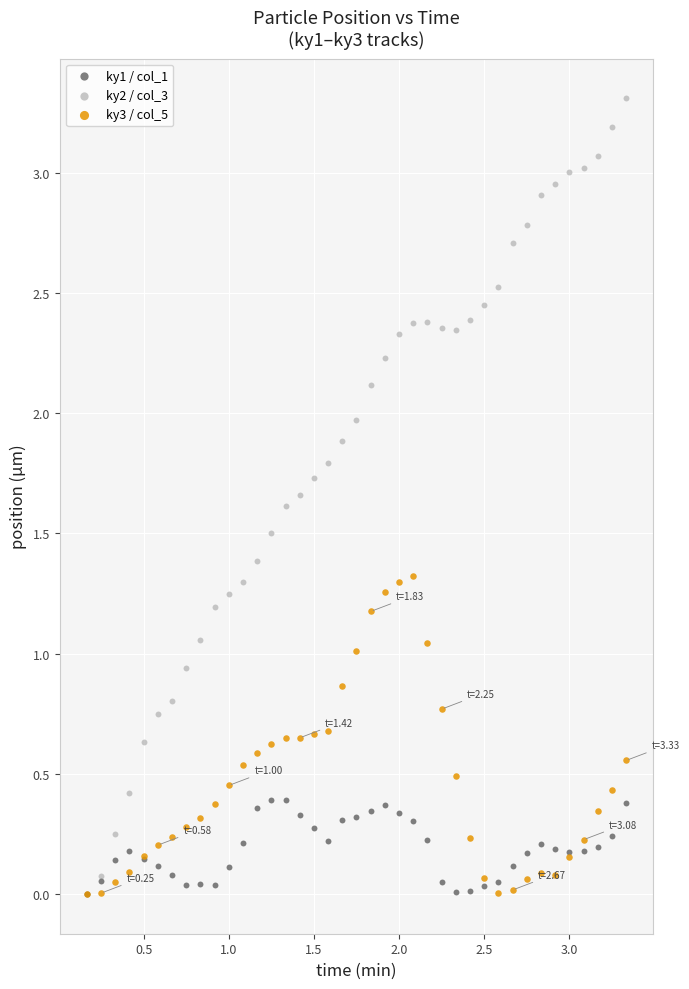

What are all the series names shown in the legend?

ky1 / col_1, ky2 / col_3, ky3 / col_5